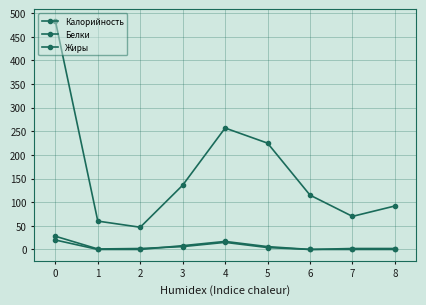

How many data points does each series have?

9